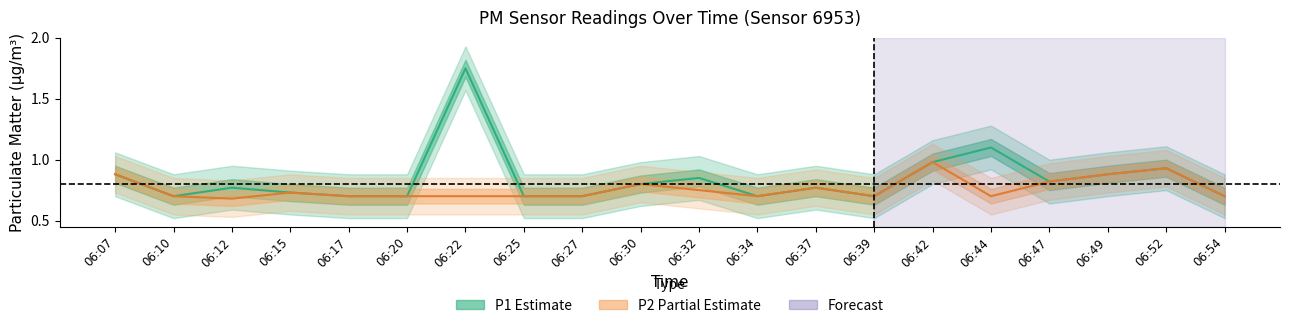

Rank the series by their maximum value, from highest to lowest.

P1 center, P2 center